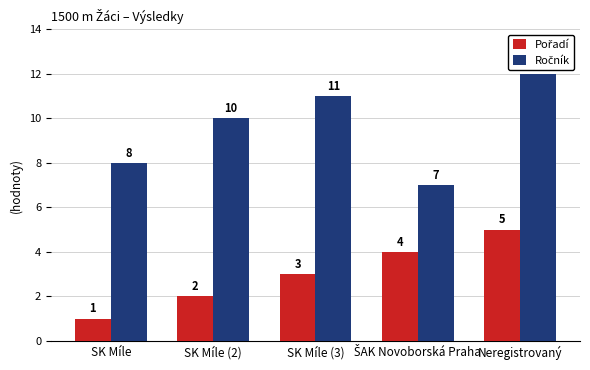

At which category is the sum across all series the highest?

Neregistrovaný